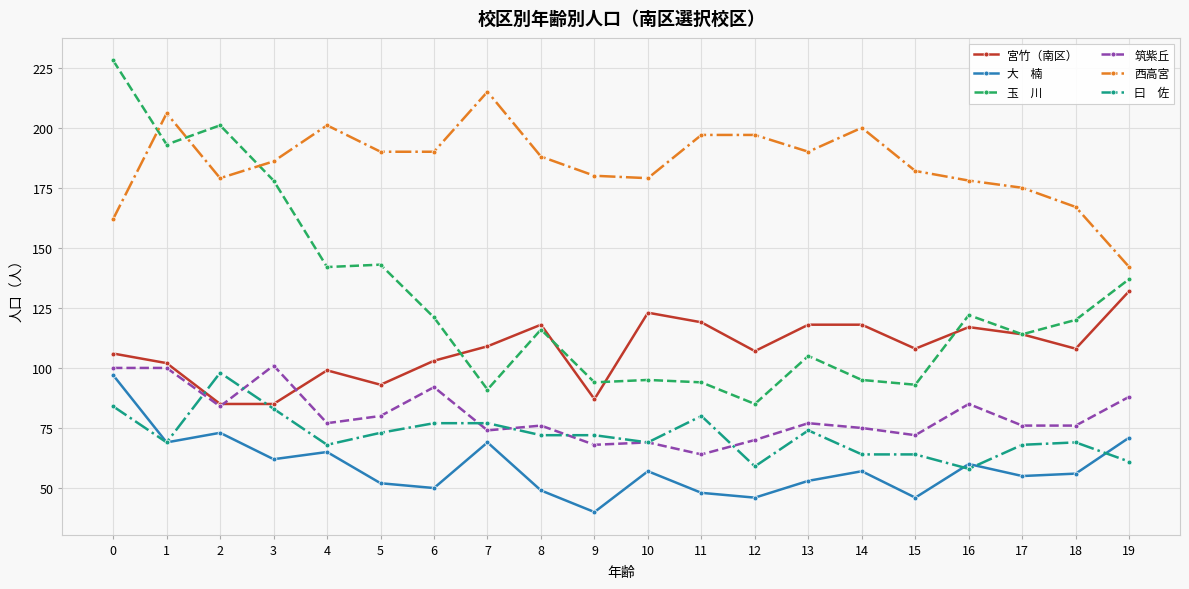

What is the spread (max minus min) of values at 1?

137